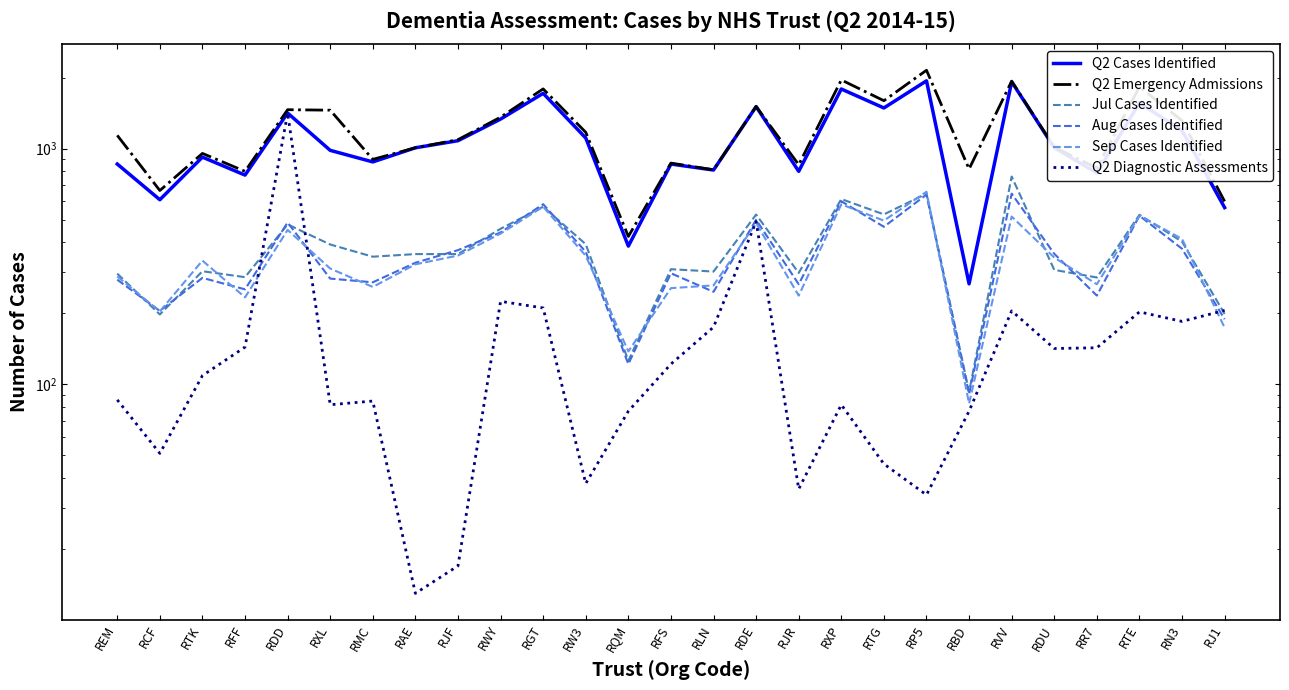

Rank the series by their maximum value, from lowest to highest.

Aug Cases Identified, Sep Cases Identified, Jul Cases Identified, Q2 Diagnostic Assessments, Q2 Cases Identified, Q2 Emergency Admissions